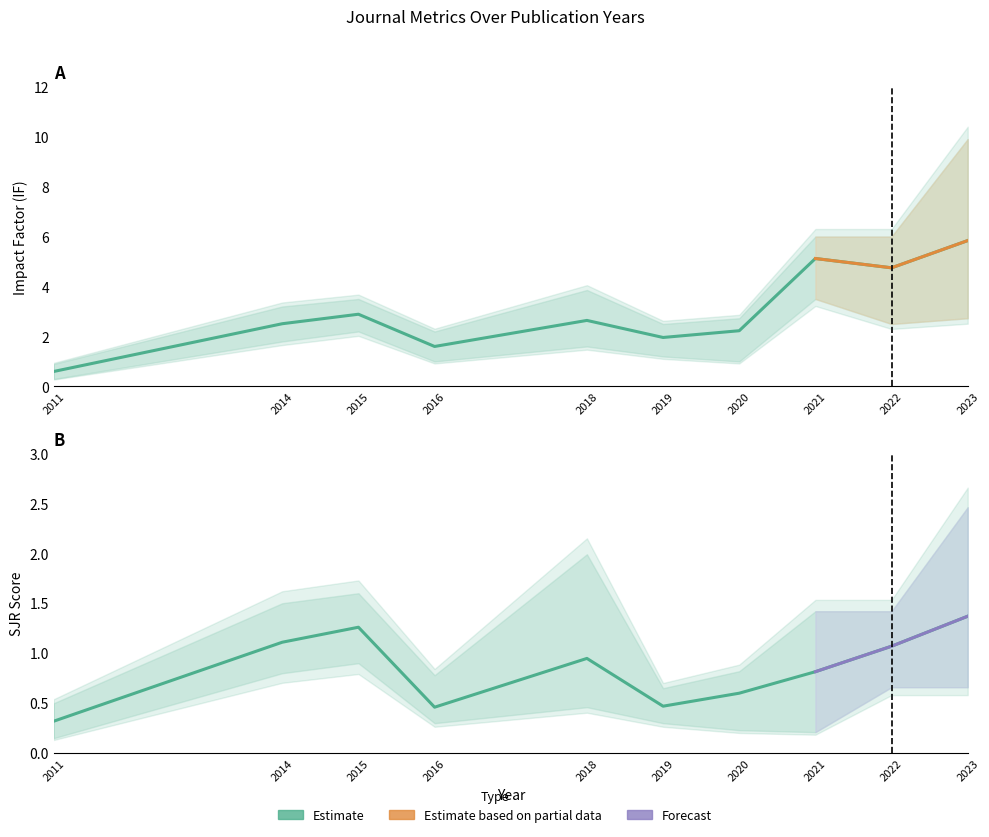

Is the value of IF at 2021 greater than the value of SJR at 2020?

Yes